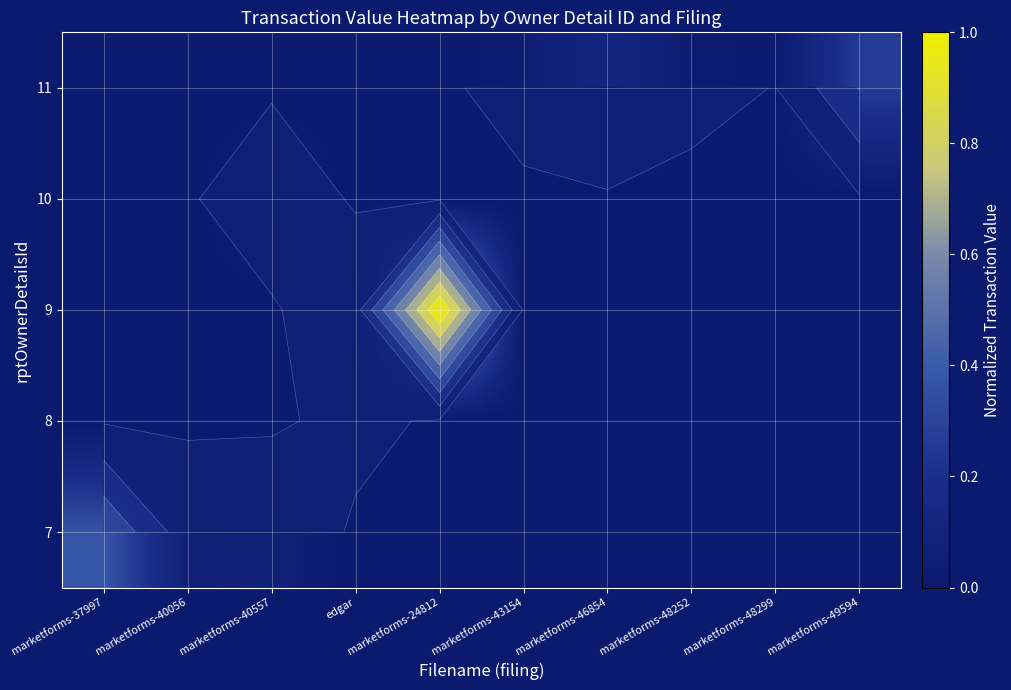

True or false: 7 has a value of -0.1 at marketforms-49594.

False